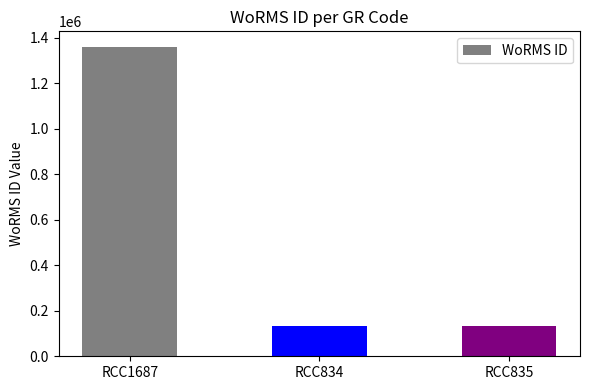

Reading right to left, extract all data points from this chart.

134564	134564	1361174